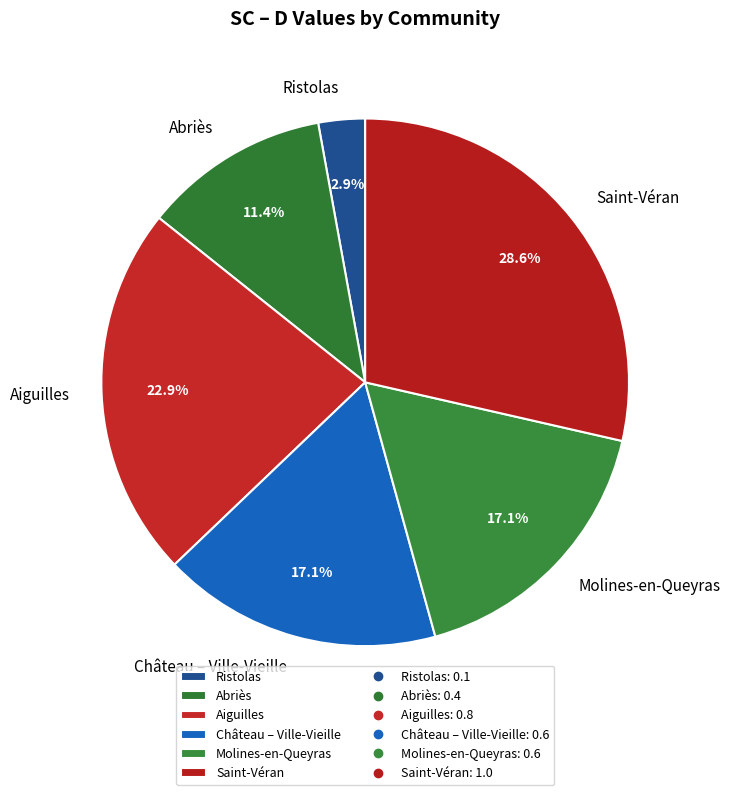

Is there a majority slice in this chart?

No